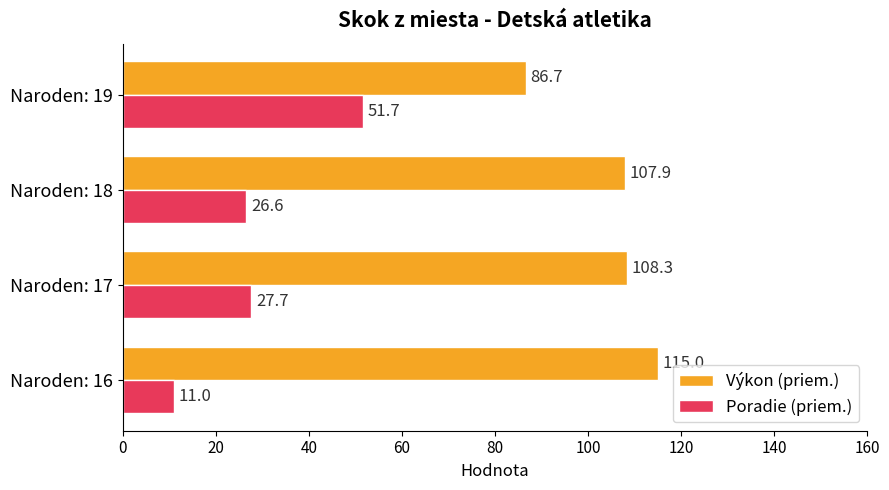

At how many categories does at least one series exceed 80?

4